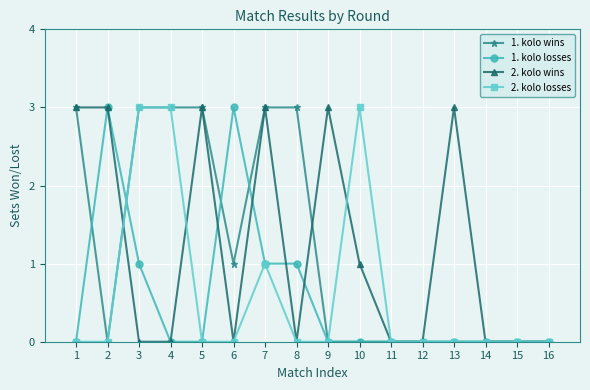

Where is 2. kolo losses nearest to the value 1?

7